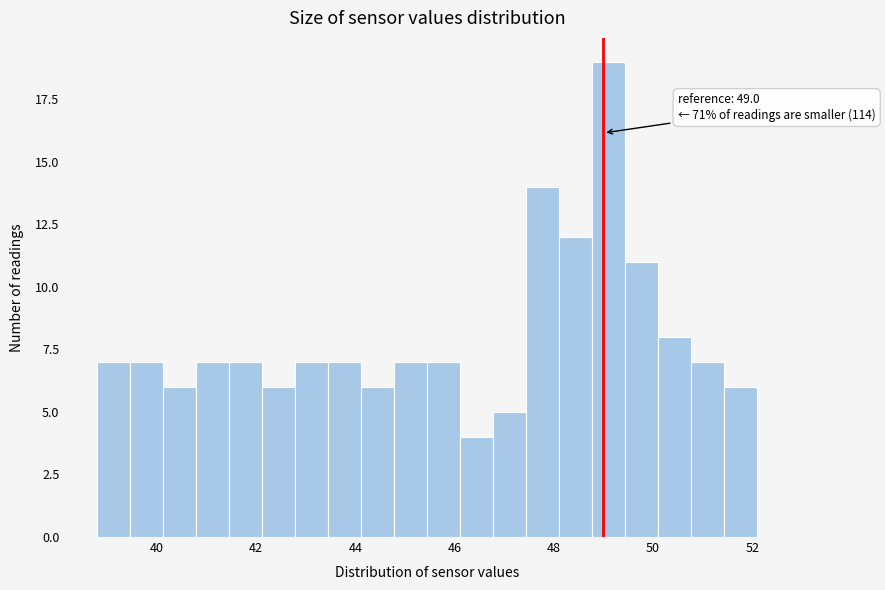

Read against the x-axis, roughly where is the centre of the tallest bar?

49.2